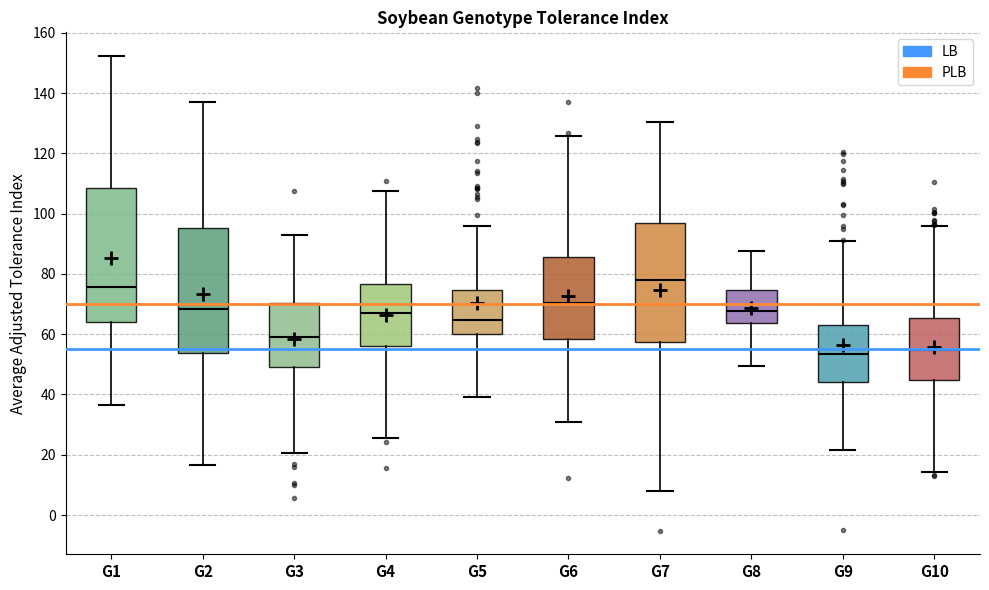

Reading left to right, read every box against the y-axis: the position of its median line, the range the box covers, and the ends of its whiskers. The values are not printed on the chart, so give them approximately, as read against the axis.

G1: median 76, box 64 to 108, whiskers 36 to 152
G2: median 68, box 54 to 96, whiskers 16 to 138
G3: median 60, box 50 to 70, whiskers 20 to 92
G4: median 68, box 56 to 76, whiskers 26 to 108
G5: median 64, box 60 to 74, whiskers 40 to 96
G6: median 70, box 58 to 86, whiskers 30 to 126
G7: median 78, box 58 to 96, whiskers 8 to 130
G8: median 68, box 64 to 74, whiskers 50 to 88
G9: median 54, box 44 to 62, whiskers 22 to 90
G10: median 54, box 44 to 66, whiskers 14 to 96